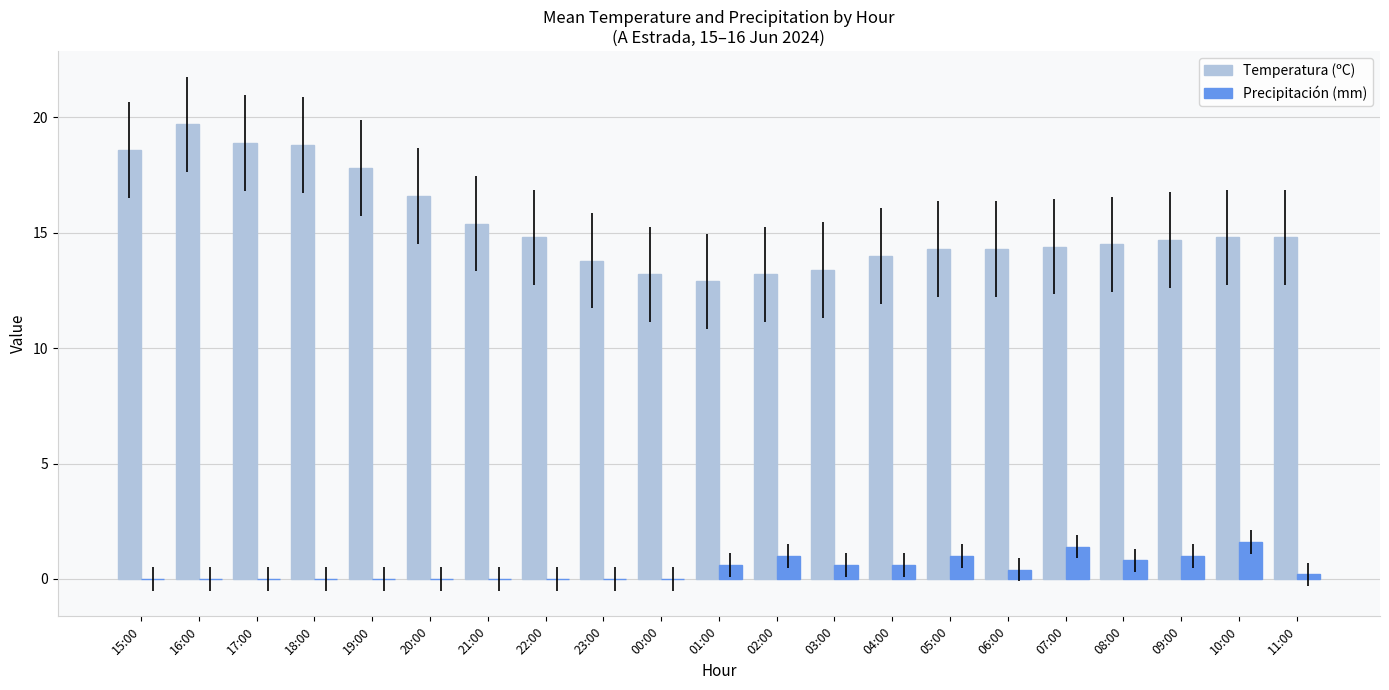

What is the spread (max minus min) of values at 10:00?

13.2